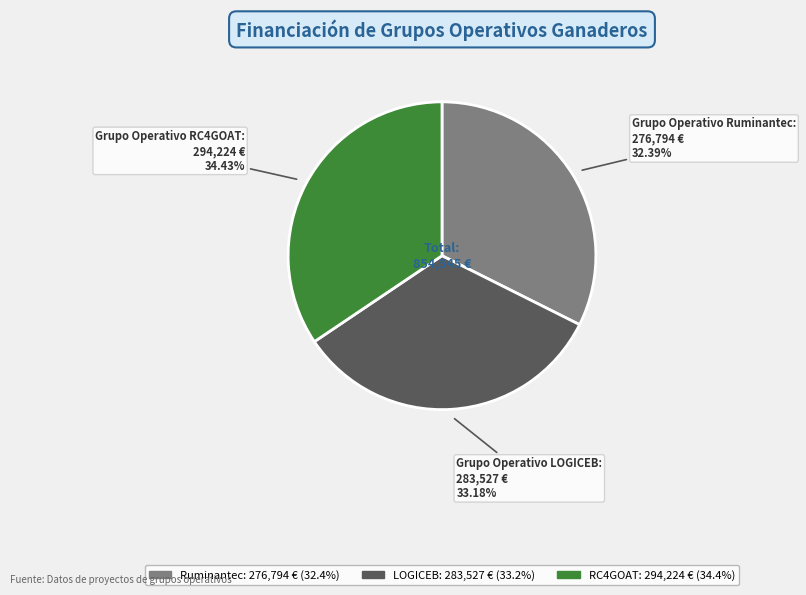

Which slice is the largest?

RC4GOAT